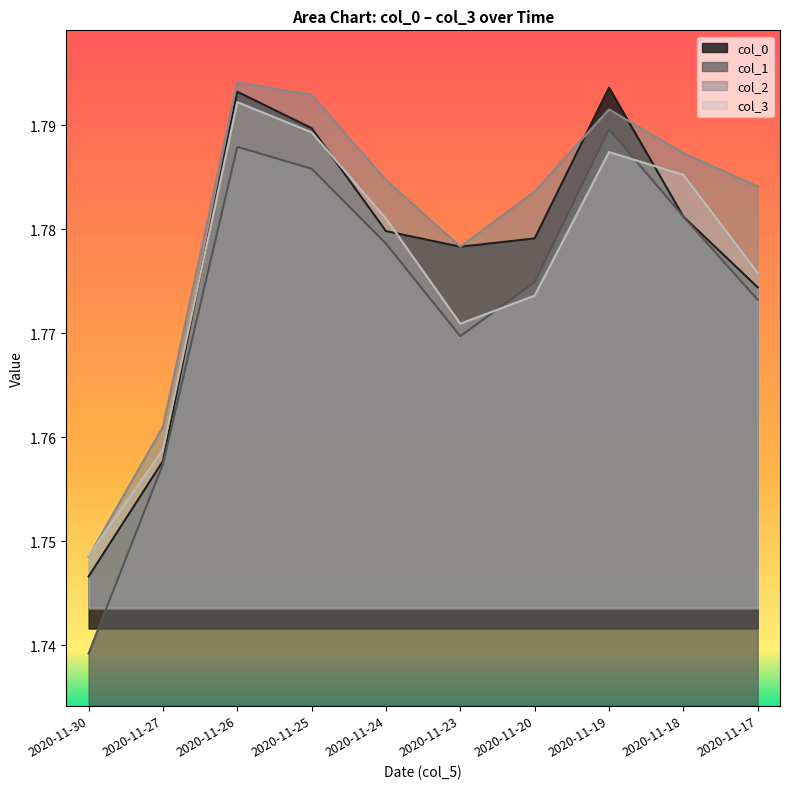

Between 2020-11-25 and 2020-11-20, which series saw the biggest shift?

col_3